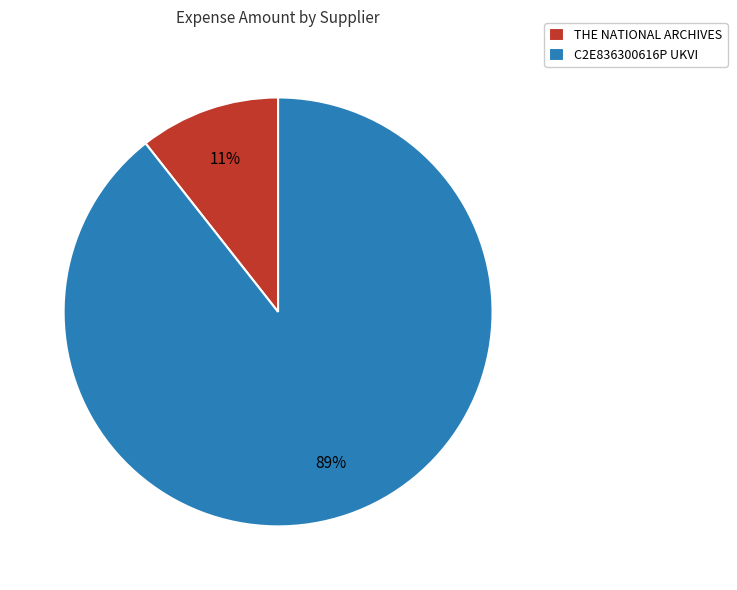

Is it true that THE NATIONAL ARCHIVES is 11% of the pie?

True